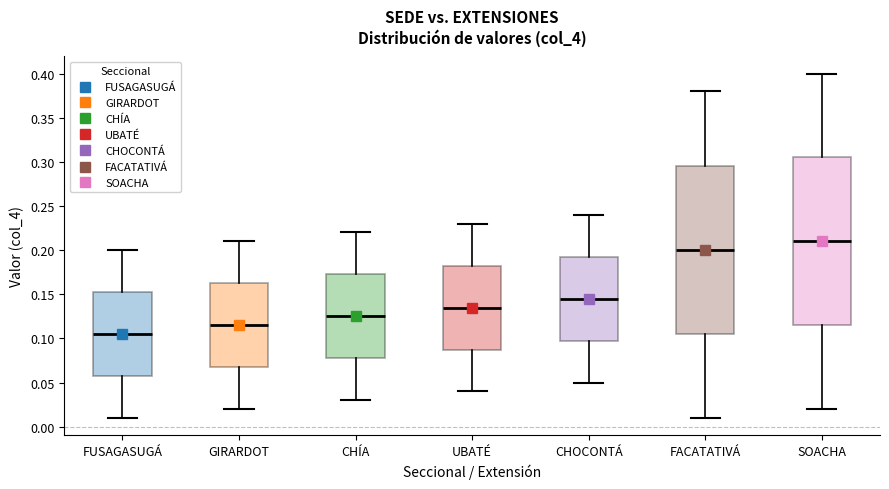

Reading left to right, read every box against the y-axis: the position of its median line, the range the box covers, and the ends of its whiskers. The values are not printed on the chart, so give them approximately, as read against the axis.

FUSAGASUGÁ: median 0.105, box 0.060 to 0.155, whiskers 0.010 to 0.200
GIRARDOT: median 0.115, box 0.070 to 0.165, whiskers 0.020 to 0.210
CHÍA: median 0.125, box 0.080 to 0.175, whiskers 0.030 to 0.220
UBATÉ: median 0.135, box 0.090 to 0.185, whiskers 0.040 to 0.230
CHOCONTÁ: median 0.145, box 0.100 to 0.195, whiskers 0.050 to 0.240
FACATATIVÁ: median 0.200, box 0.105 to 0.295, whiskers 0.010 to 0.380
SOACHA: median 0.210, box 0.115 to 0.305, whiskers 0.020 to 0.400